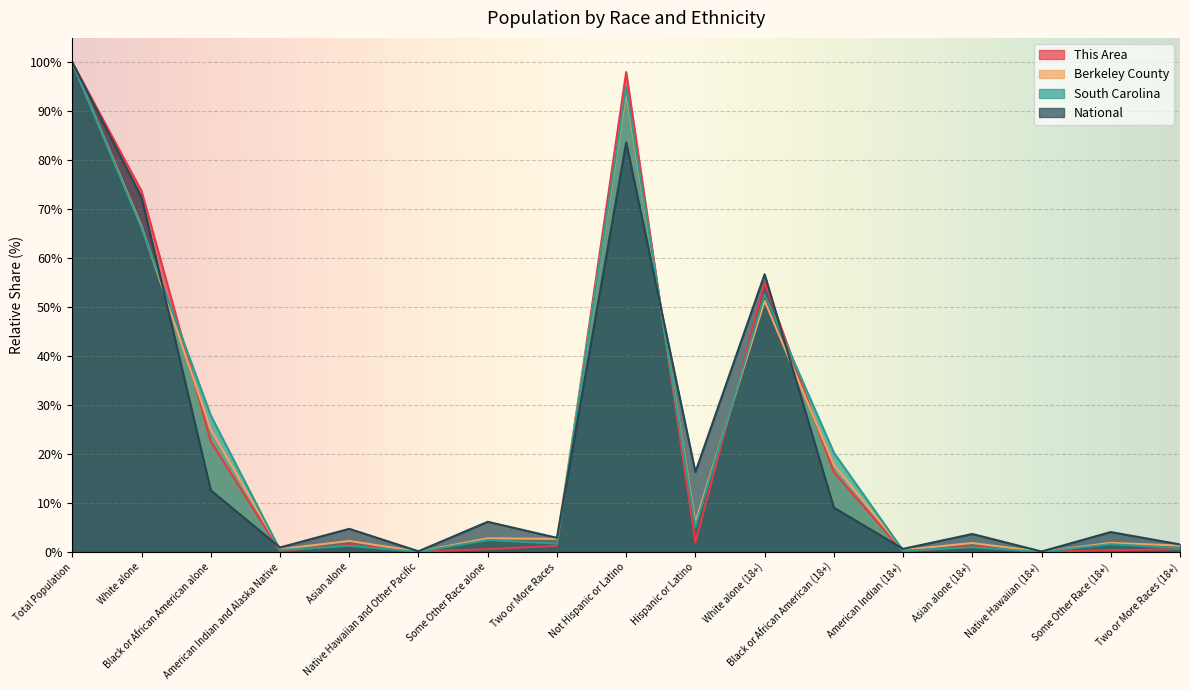

Which series has the largest total across all categories?

South Carolina